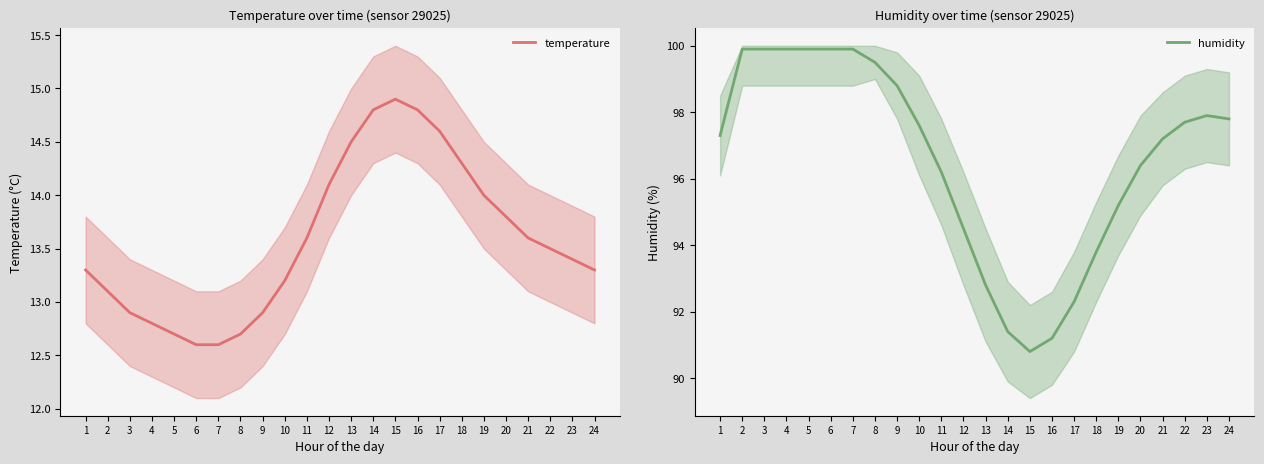

Which series changed the most between 1 and 7?

humidity